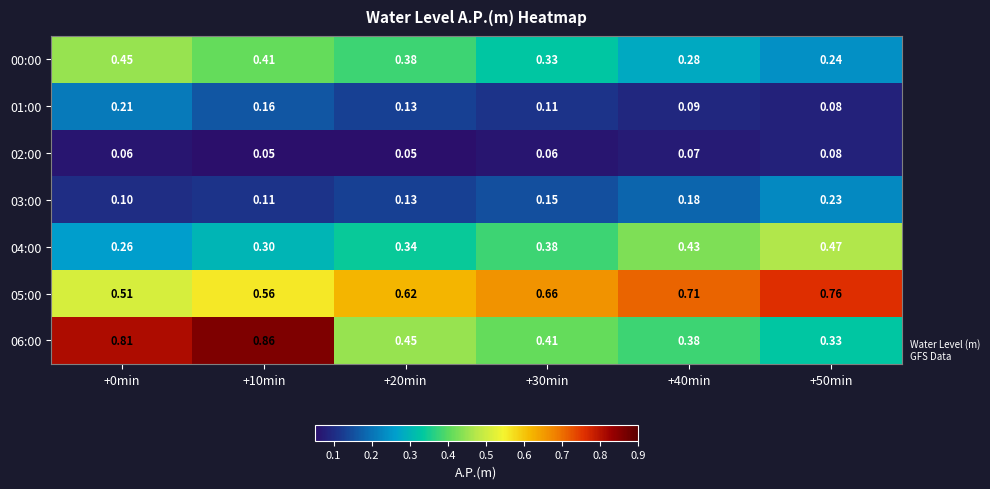

At +0min, list the series in order from smallest to largest.

02:00, 03:00, 01:00, 04:00, 00:00, 05:00, 06:00